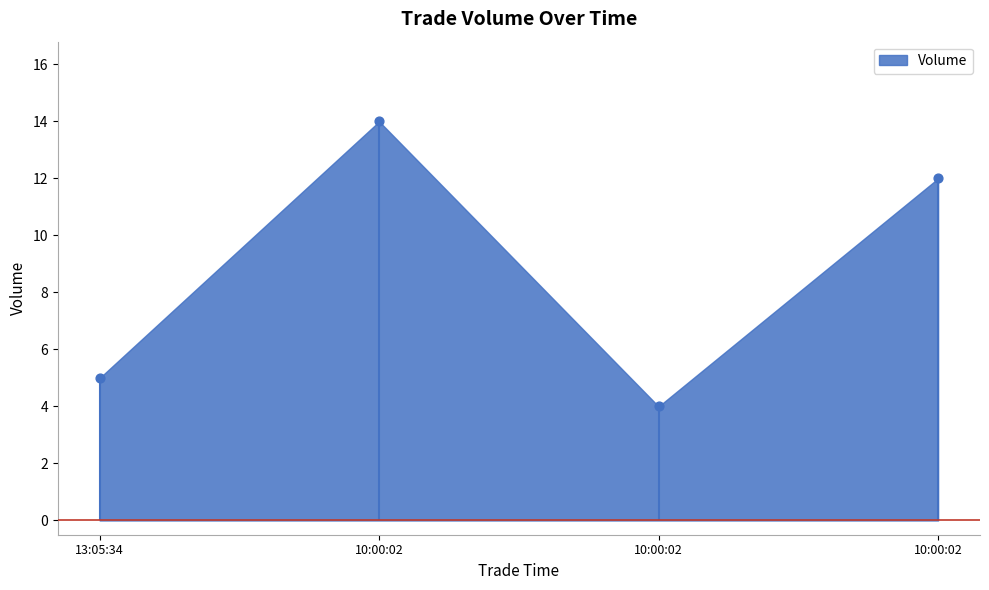

Approximately how many times larger is the value at 10:00:02 compared to 13:05:34?

2.8